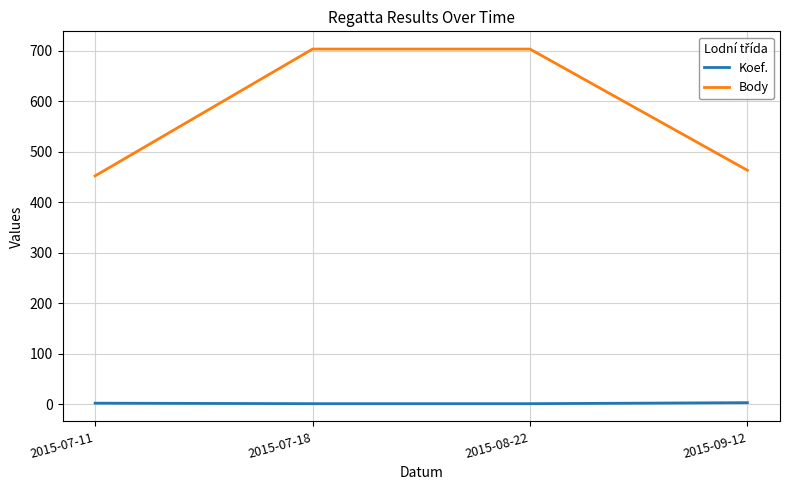

What value does the Koef. series have at 2015-08-22?

1